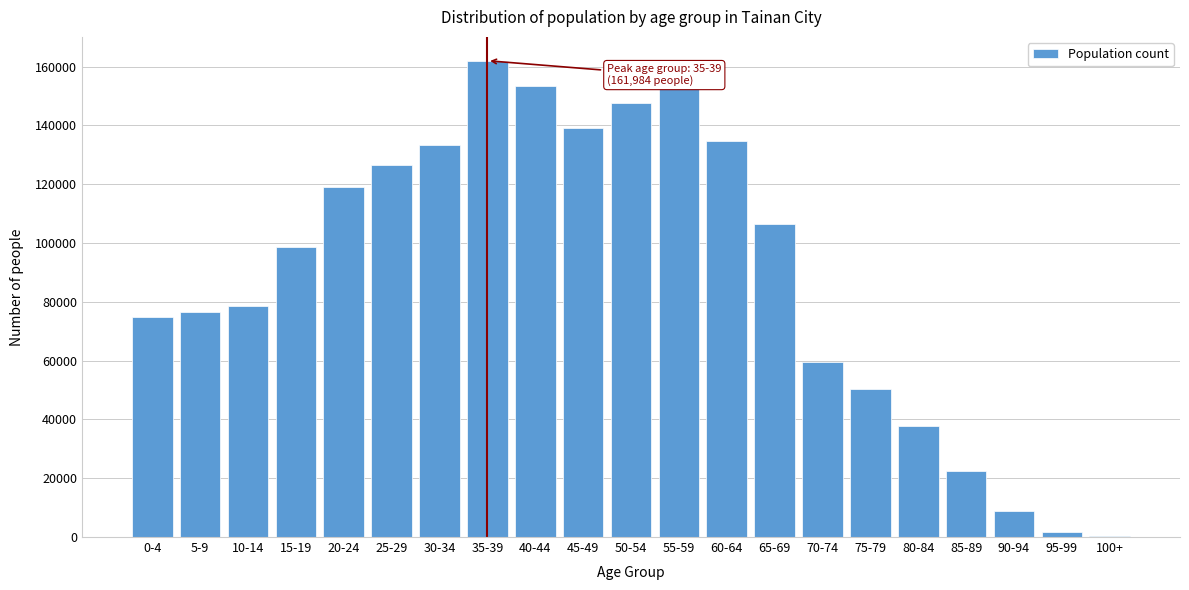

Is it true that the value at 75-79 is 50403?

True